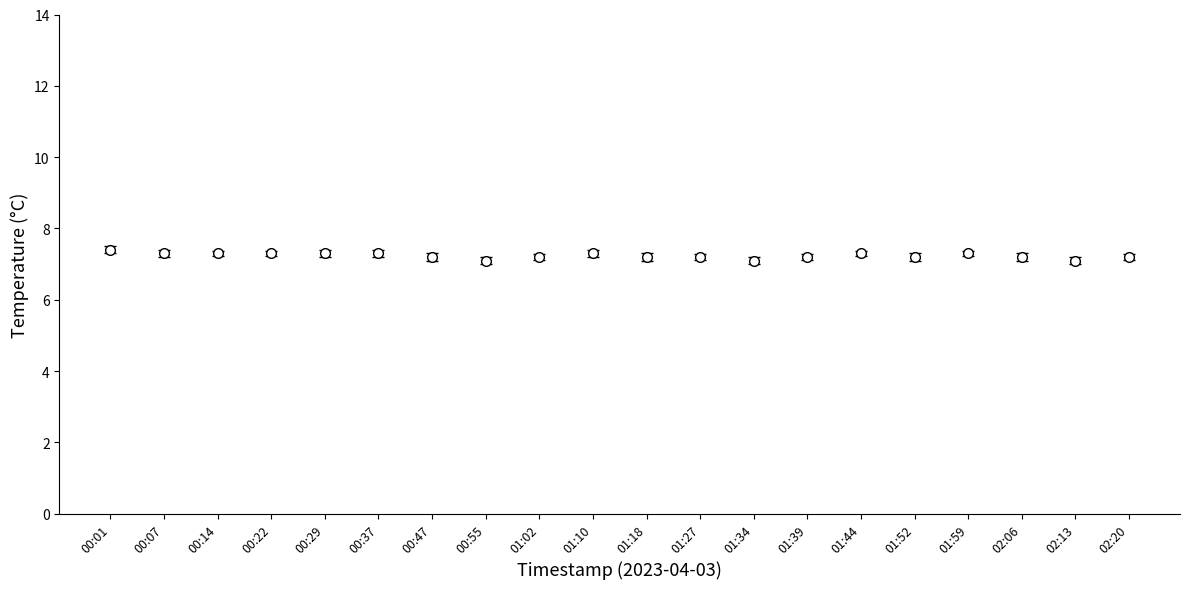

What is the difference between the maximum and minimum values?

0.3